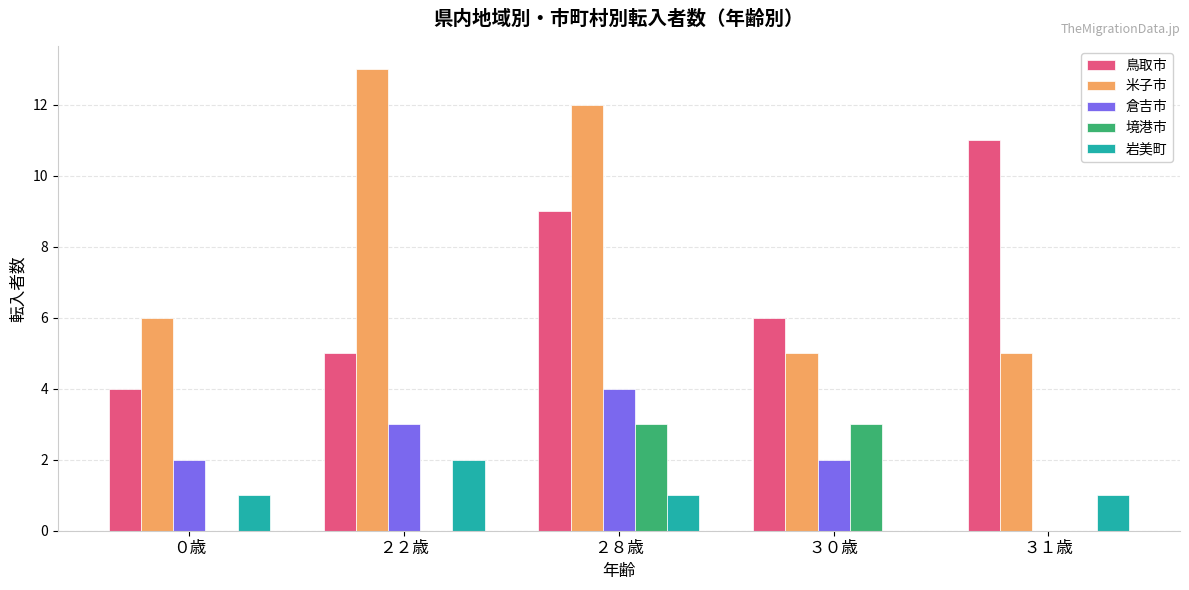

What is the sum of all 米子市 values?

41